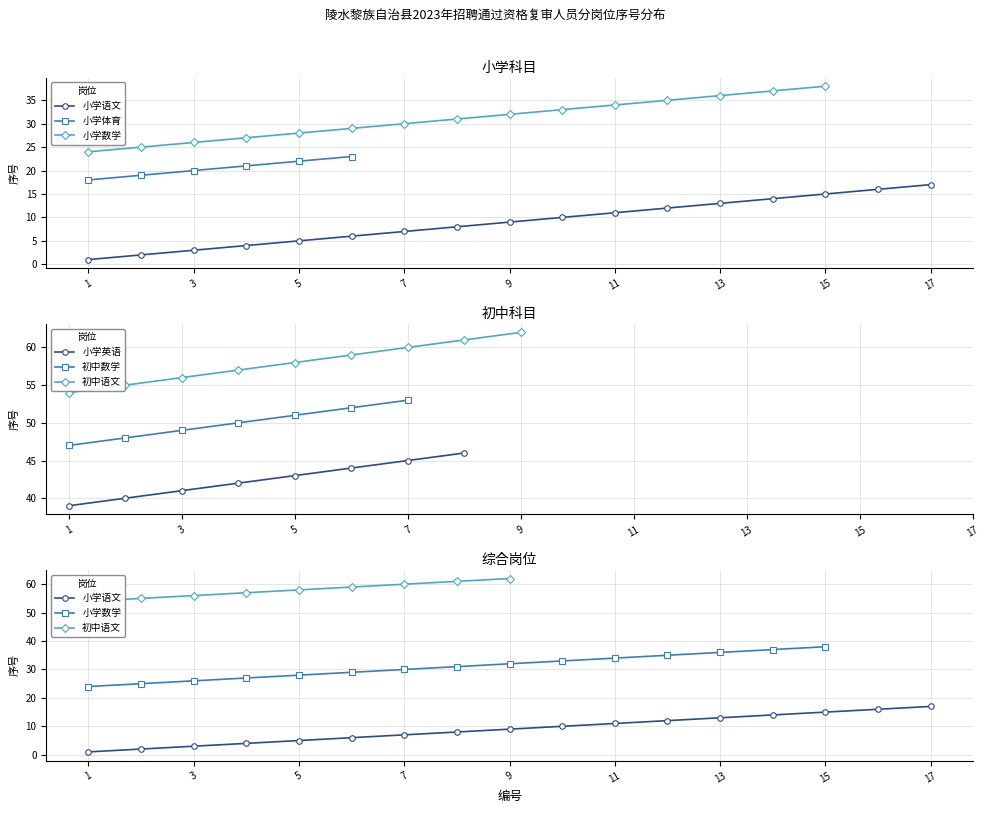

True or false: 小学英语 and 初中语文 cross at least once.

False